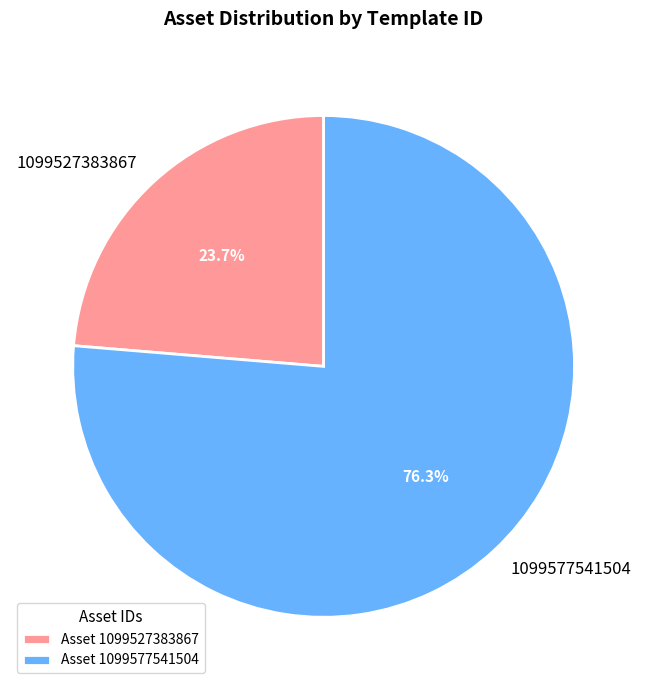

To the nearest percent, what is the average slice percentage?

50%